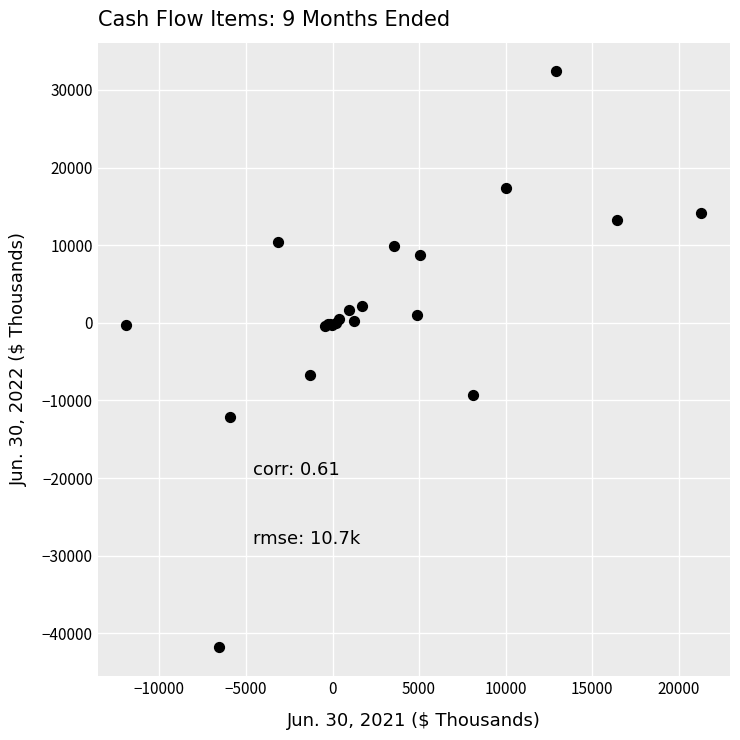

What Y value in the scatter plot is closest to -4723?

-6764